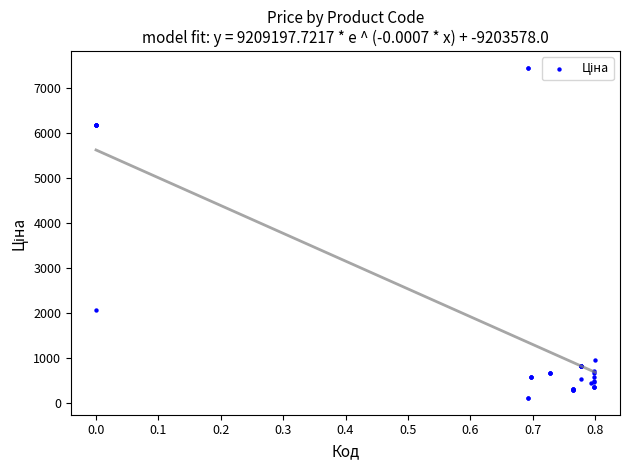

What Y value in the scatter plot is closest to 3778?

2066.2